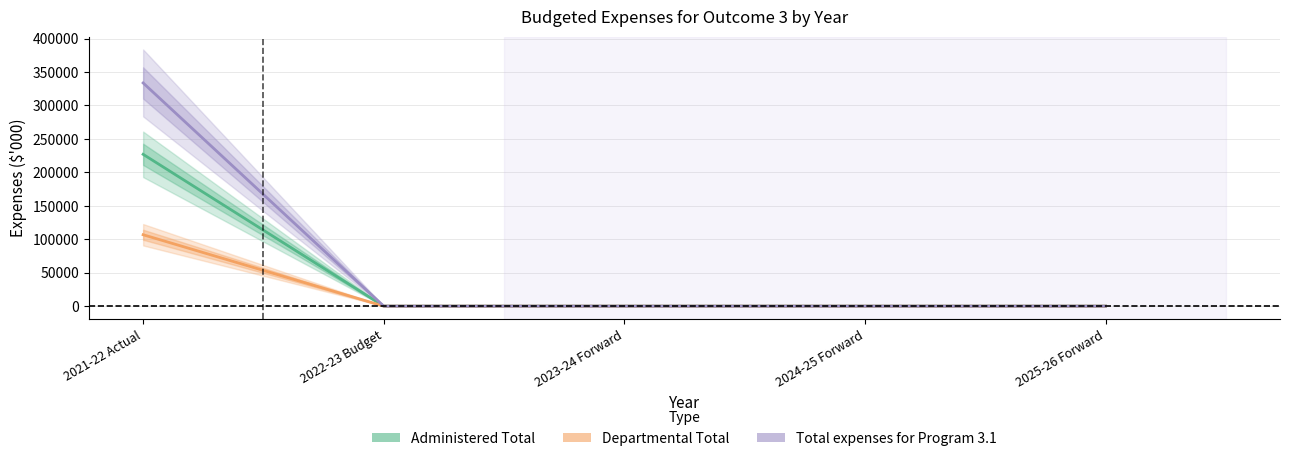

Reading right to left, what are all the values shown in this chart?

Administered Total: 2025-26 Forward=0	2024-25 Forward=0	2023-24 Forward=0	2022-23 Budget=0	2021-22 Actual=226917
Departmental Total: 2025-26 Forward=0	2024-25 Forward=0	2023-24 Forward=0	2022-23 Budget=0	2021-22 Actual=106691
Total expenses for Program 3.1: 2025-26 Forward=0	2024-25 Forward=0	2023-24 Forward=0	2022-23 Budget=0	2021-22 Actual=333608